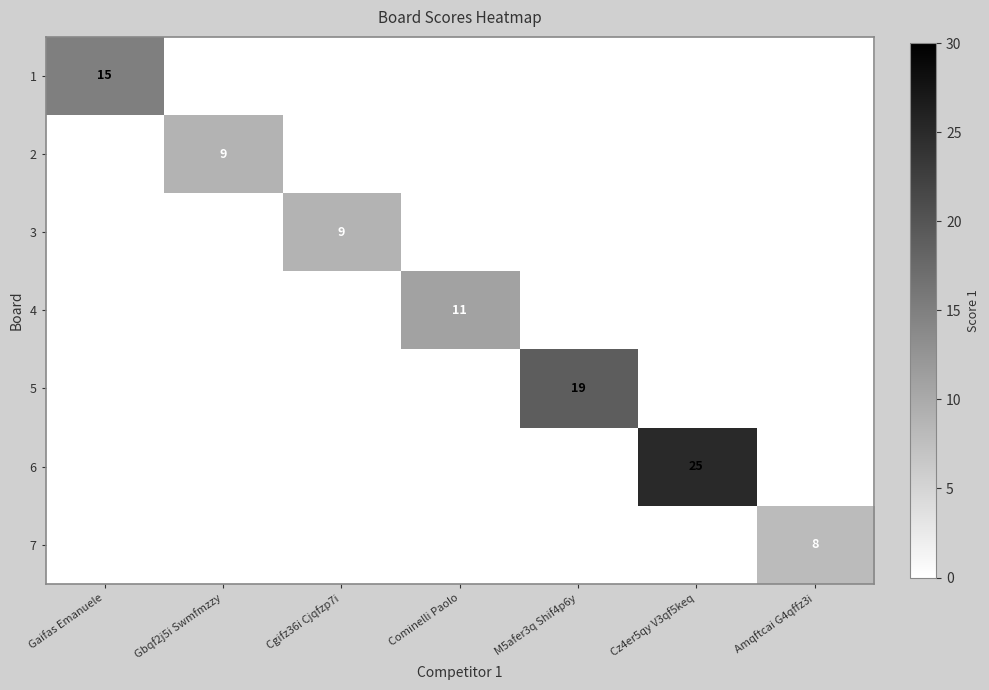

Is it true that 3 equals 9 at Cgifz36i Cjqfzp7i?

True